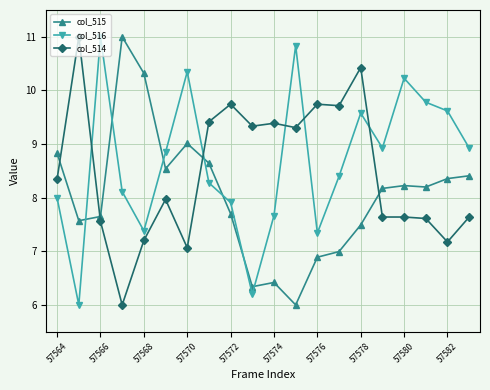

What is the maximum value shown in the chart?

11.0